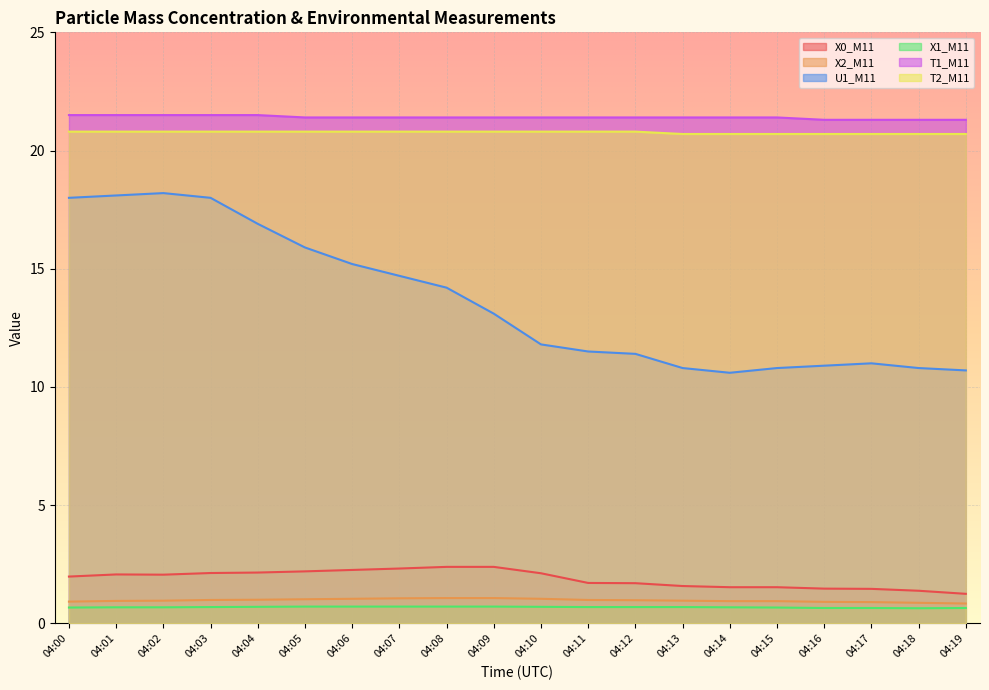

What is the highest value of the U1_M11 series?

18.2